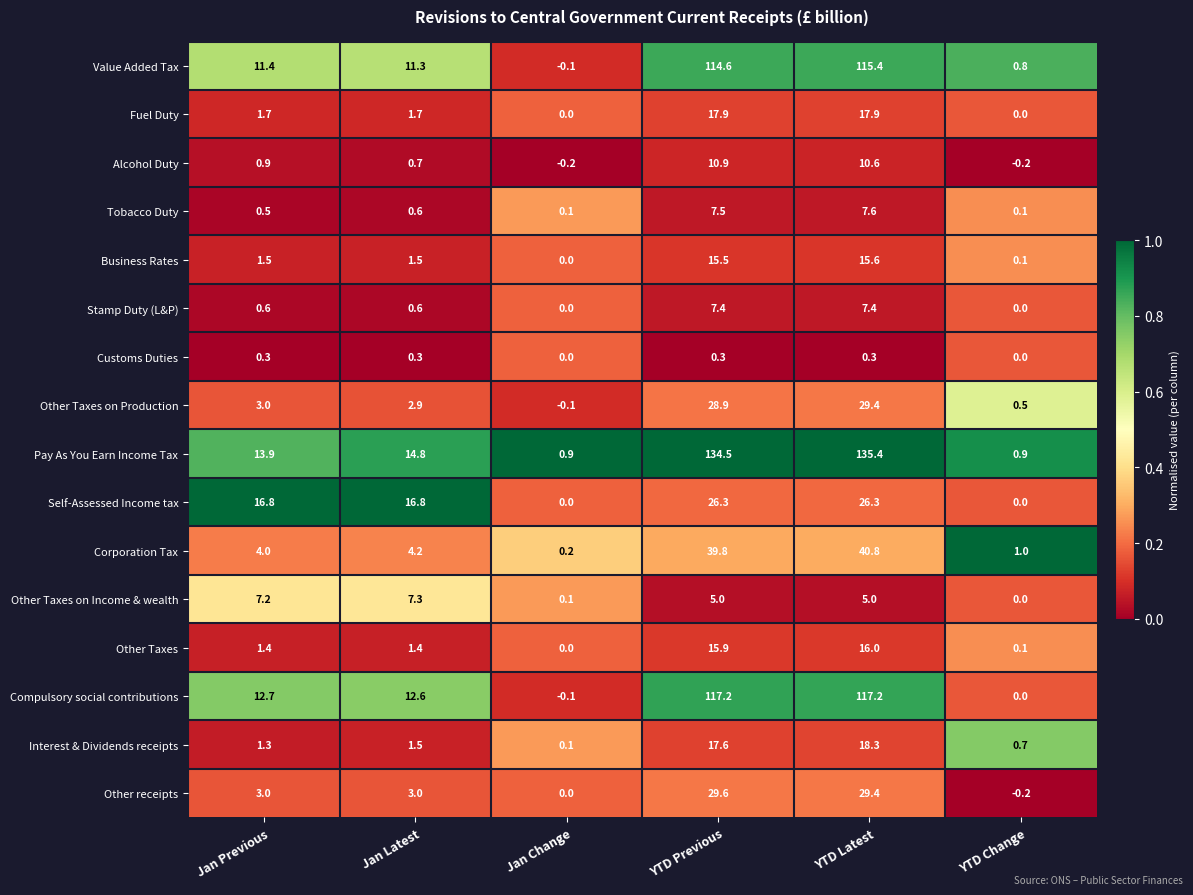

Which series has the widest spread of values?

Pay As You Earn Income Tax